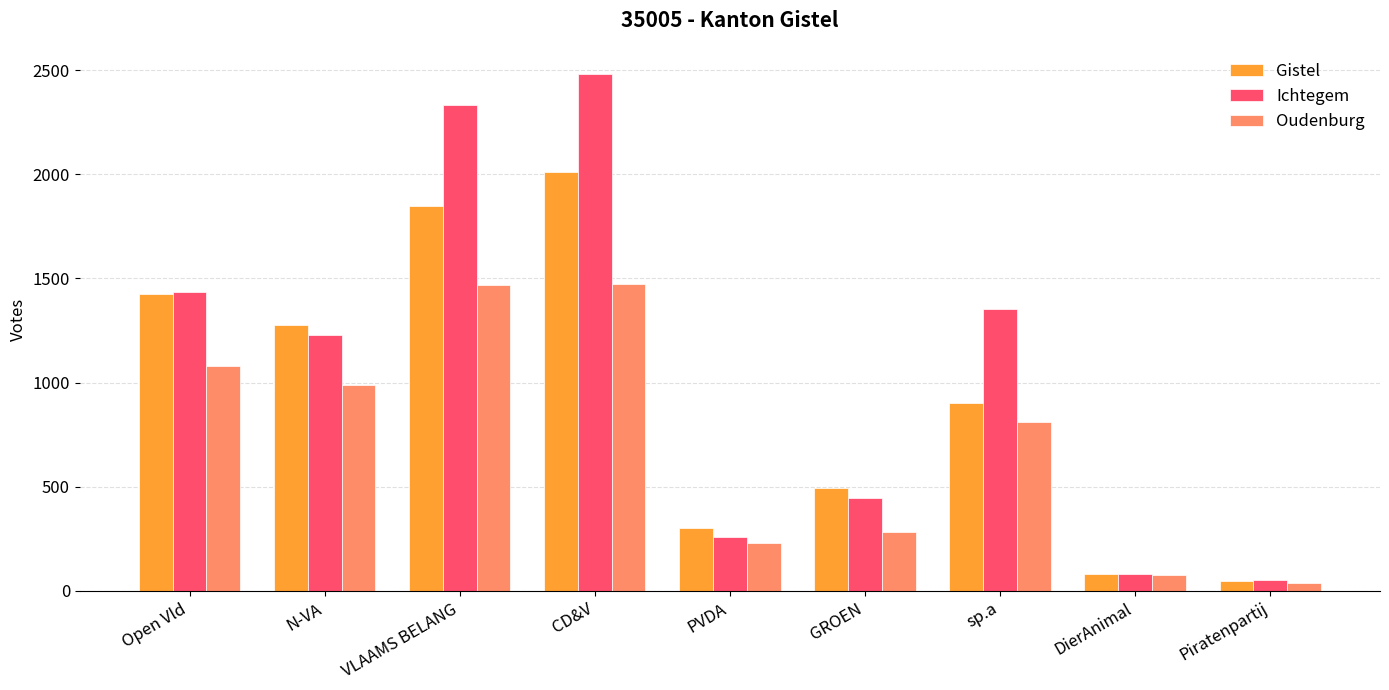

What are all the series names shown in the legend?

Gistel, Ichtegem, Oudenburg